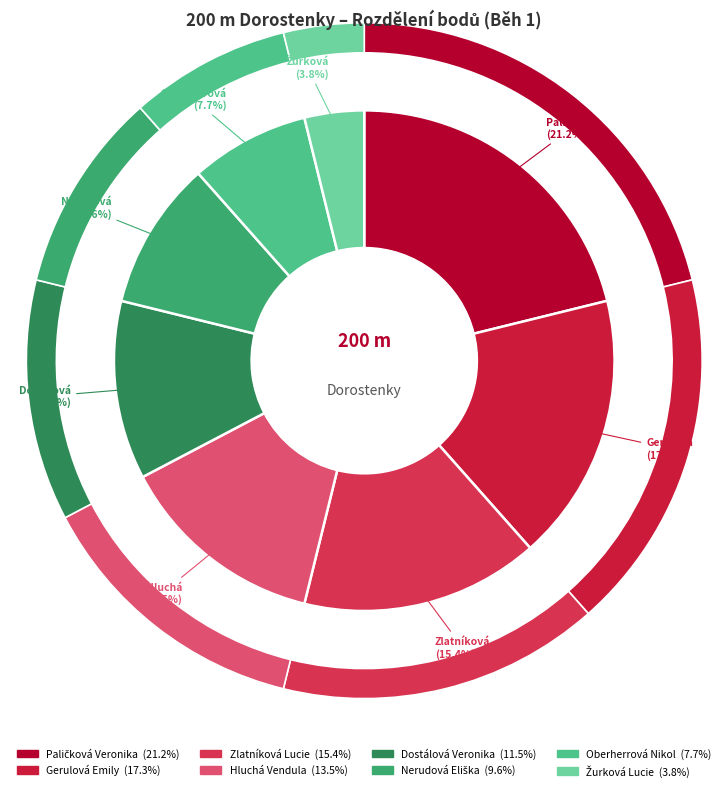

How much of the chart is everything except Hluchá Vendula?

86.5%